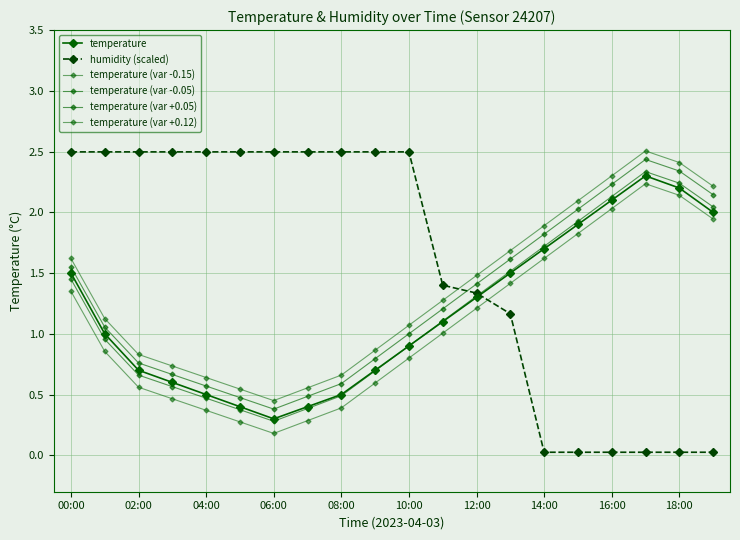

In temperature (var -0.05), how many points are higher than both neighbors (excluding endpoints)?

1